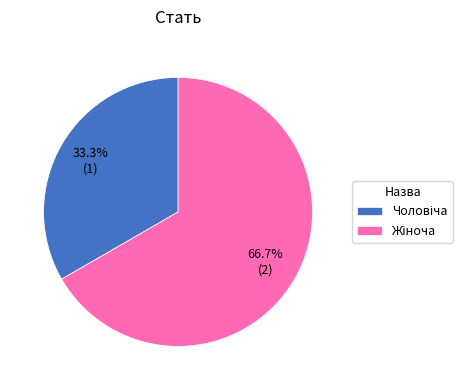

To the nearest percent, what is the average slice percentage?

50%